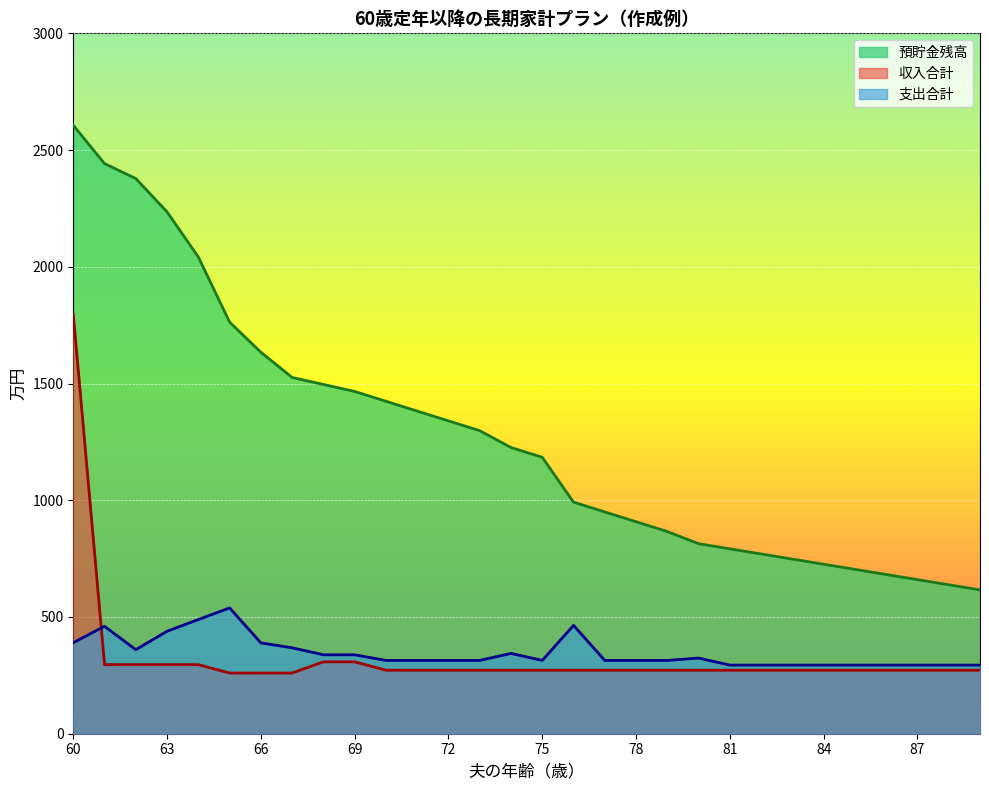

How many intersections are there between 支出合計 and 収入合計?

1